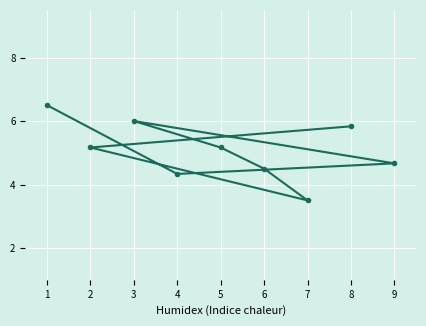

What is the value of the 5th point from the left?

5.2